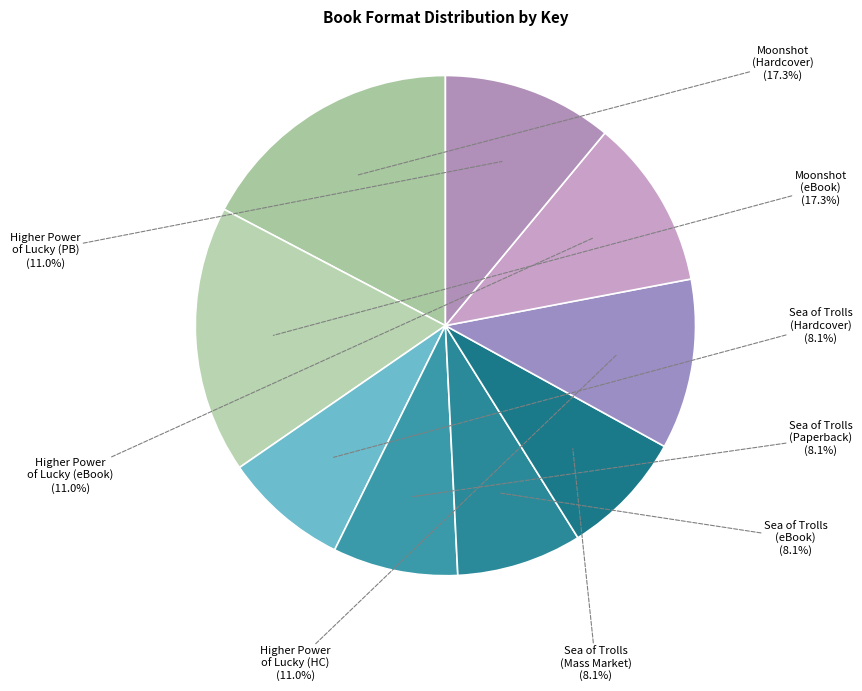

Between Sea of Trolls (Mass Market) and Moonshot (Hardcover), which is larger?

Moonshot (Hardcover)